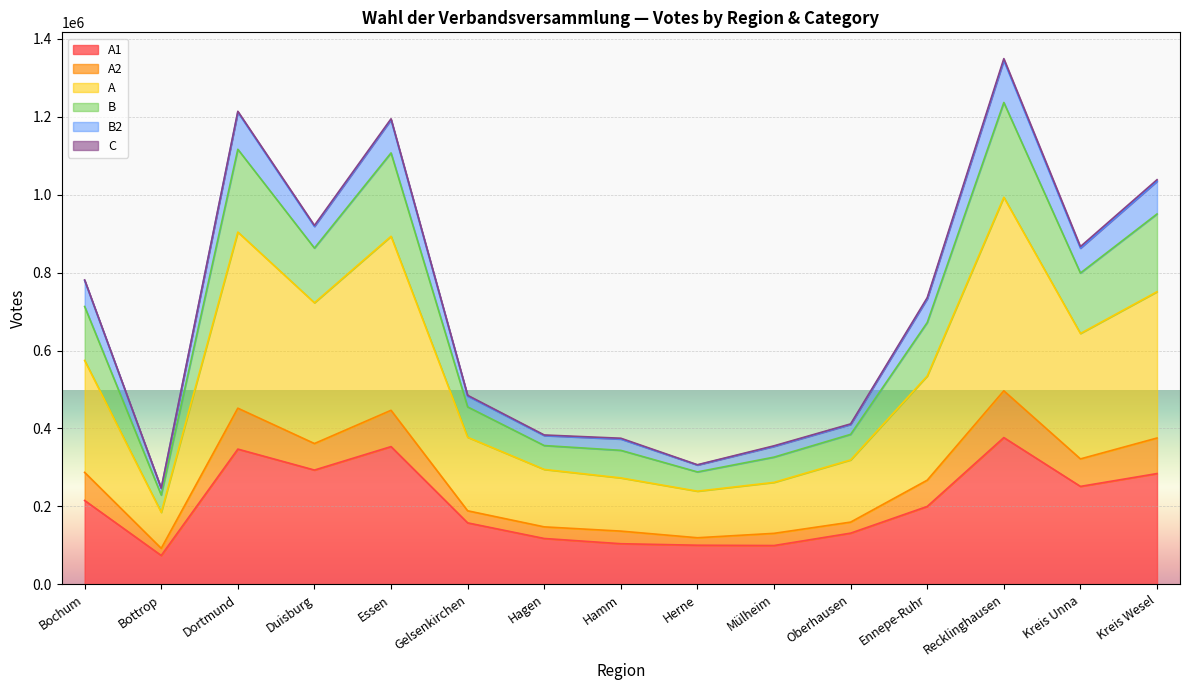

Which has a higher value, Essen or Mülheim?

Essen